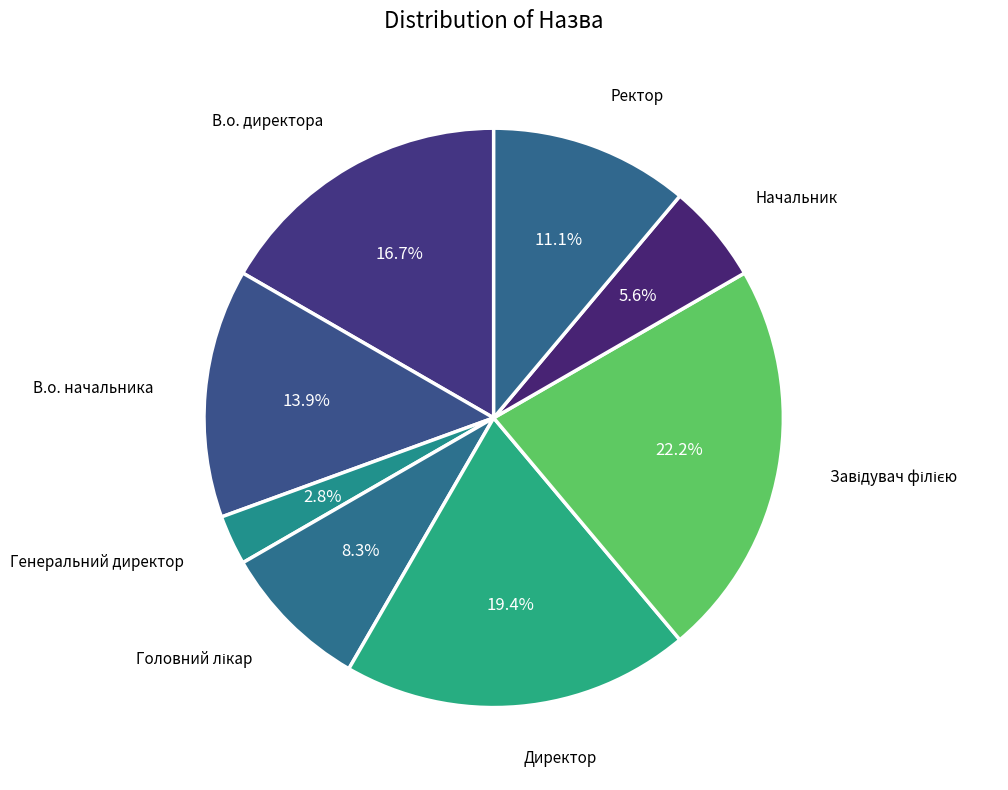

Count the number of slices in the pie.

8